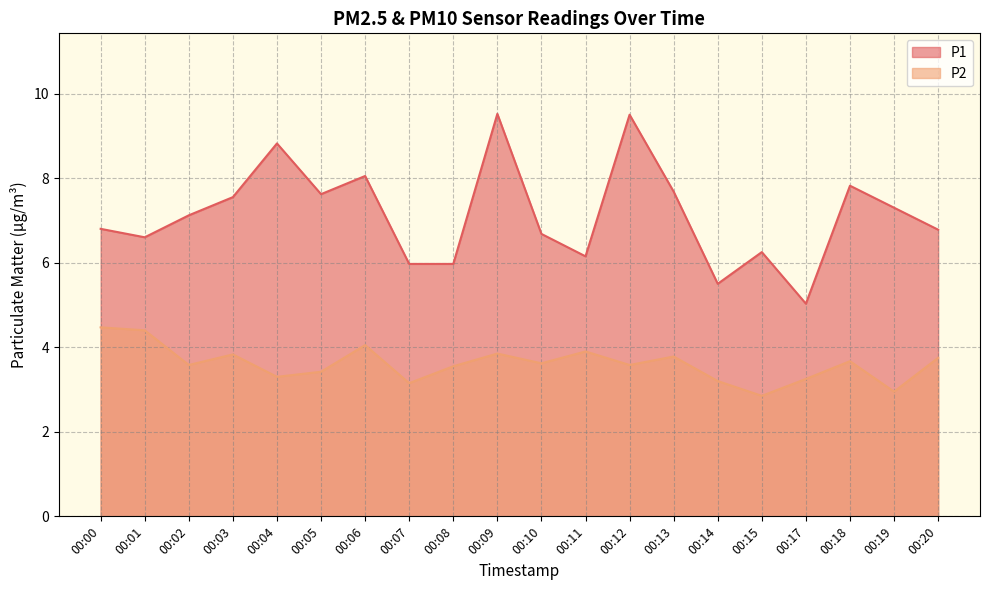

What is the difference between the maximum and second lowest values in the P2 series?

1.5